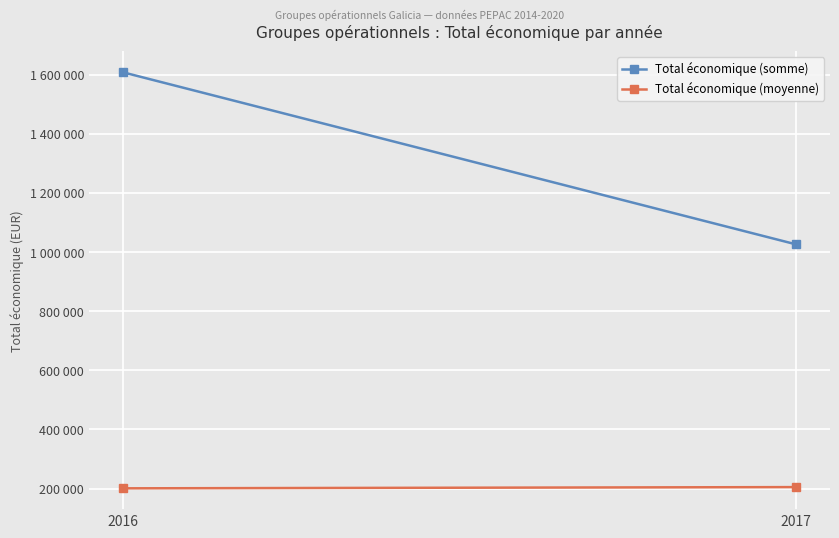

The value of Total économique (somme) at 2017 is 1025701.0. True or false?

True